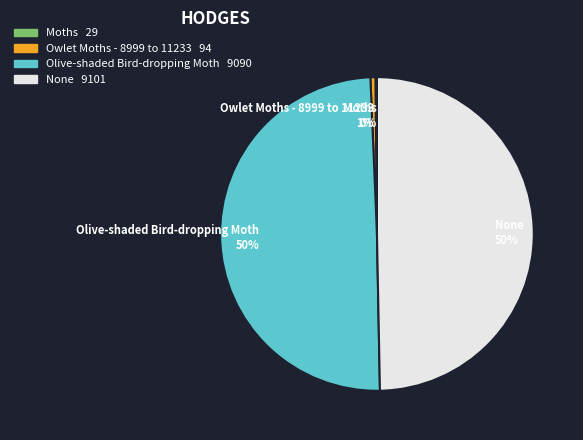

Combined, do Olive-shaded Bird-dropping Moth and None account for over 50%?

Yes